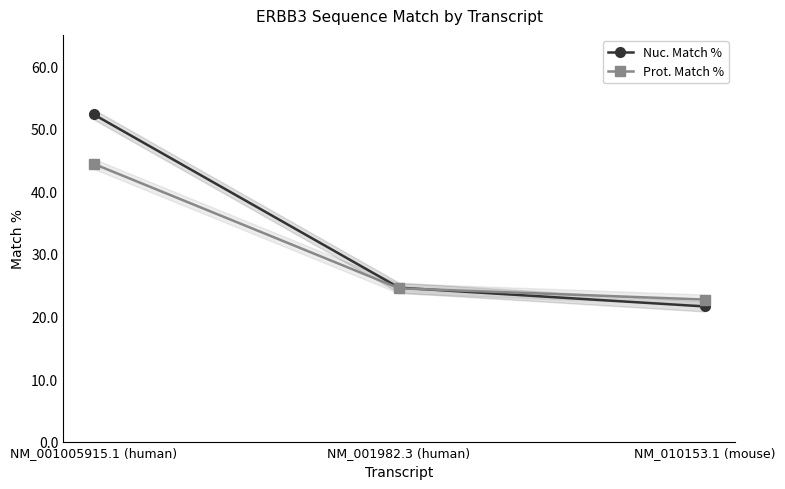

Reading right to left, extract all data points from this chart.

Nuc. Match %: 21.6	24.6	52.3
Prot. Match %: 22.7	24.5	44.4